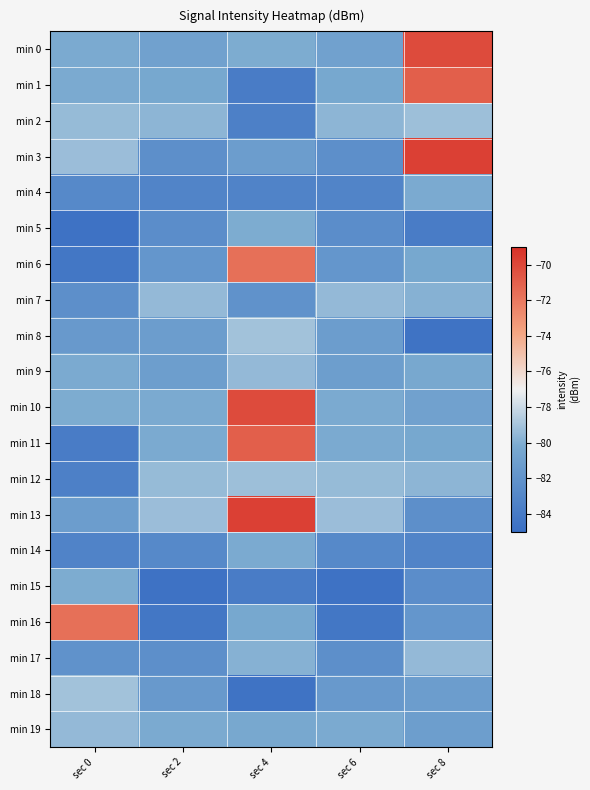

Rank the series at sec 0 from lowest to highest value.

min 5, min 6, min 11, min 12, min 14, min 4, min 7, min 17, min 8, min 13, min 9, min 0, min 1, min 10, min 15, min 19, min 2, min 3, min 18, min 16